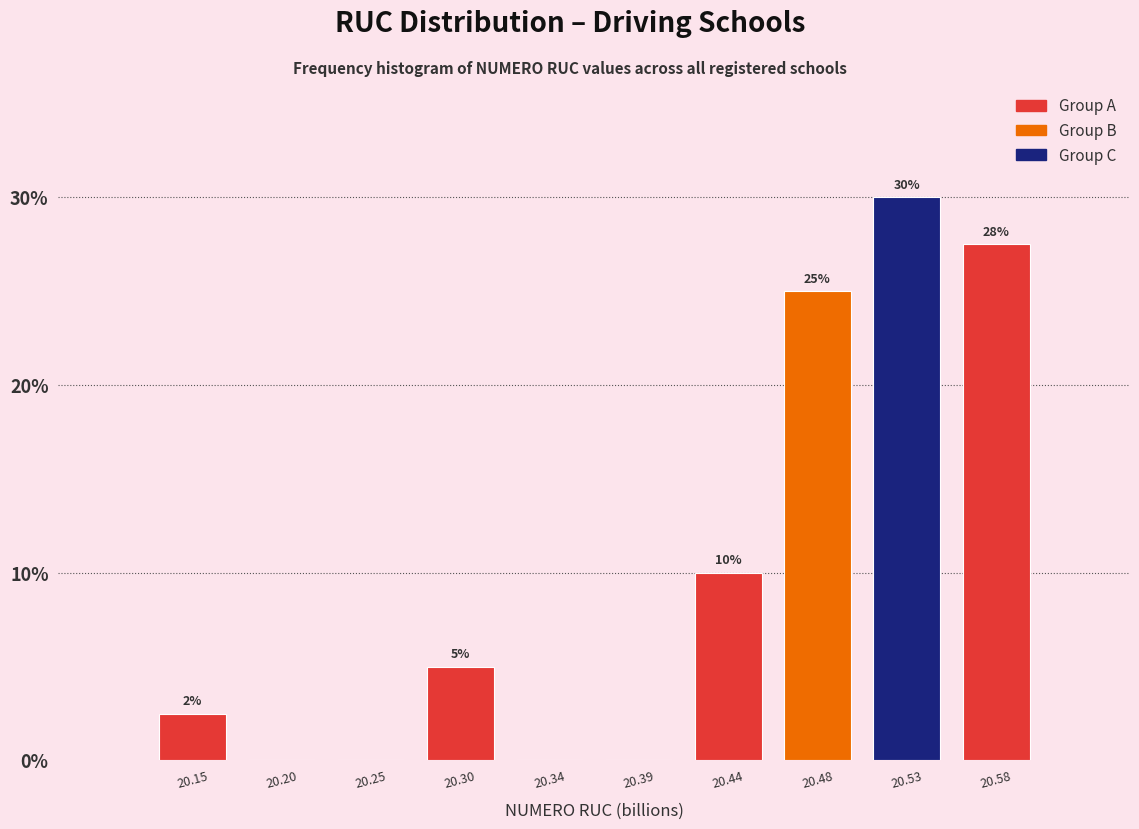

At which label is the value closest to 15?

20.44